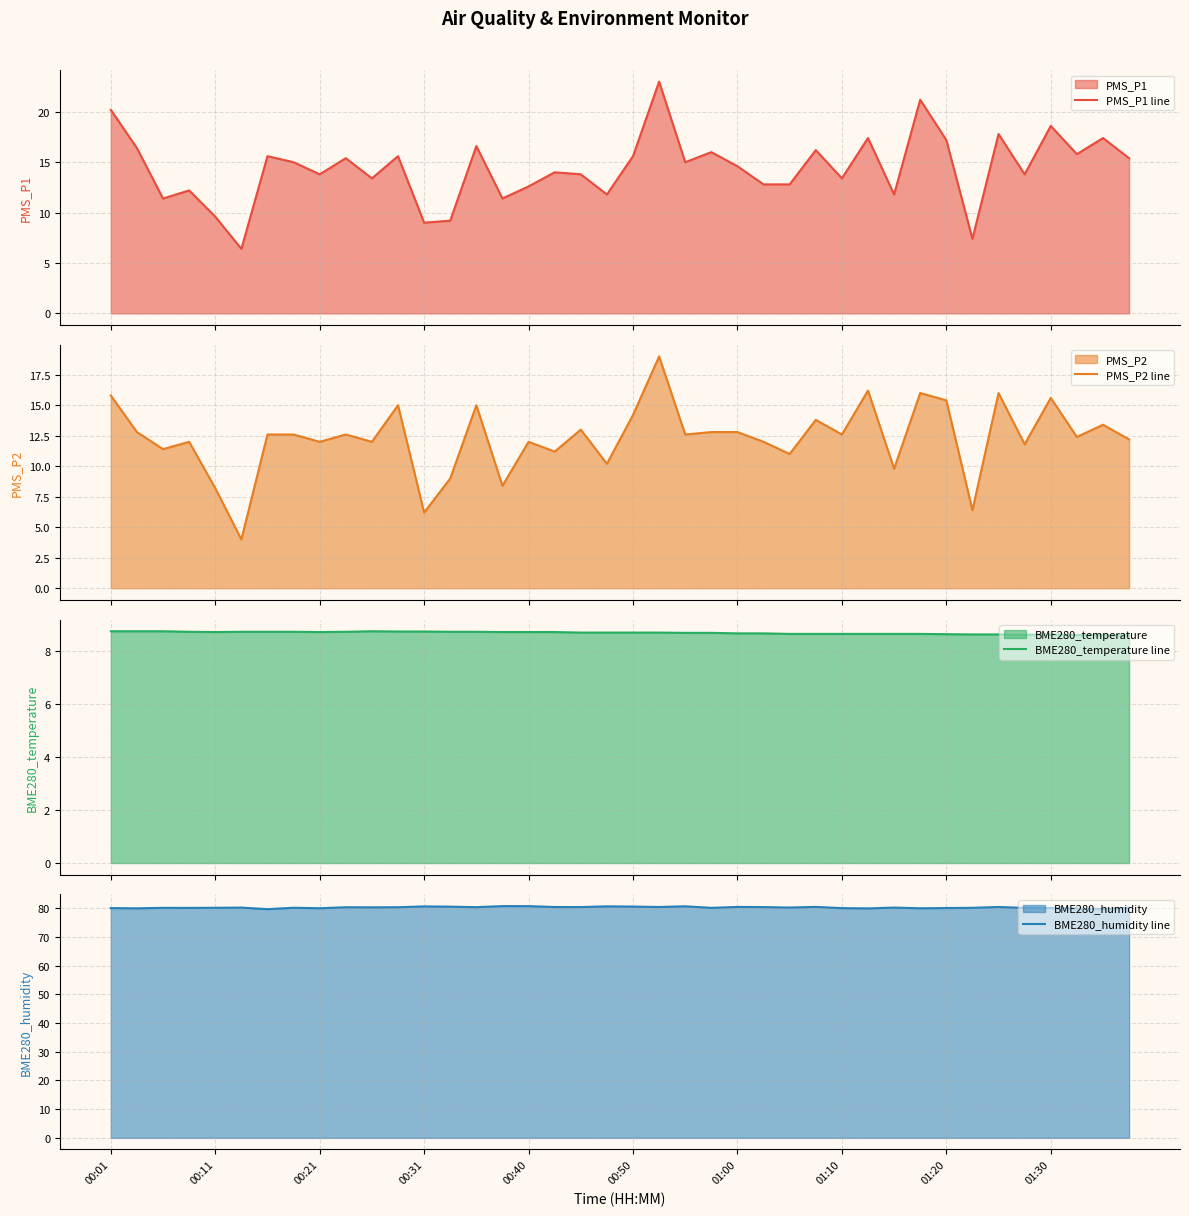

What is the minimum value for BME280_humidity line?

79.7